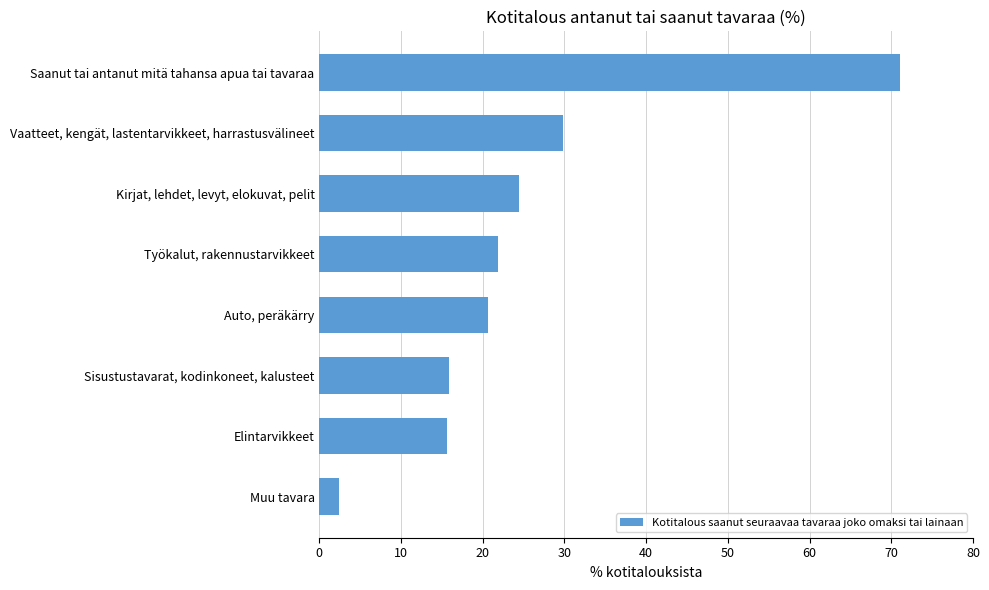

Read the value at Elintarvikkeet.

15.6